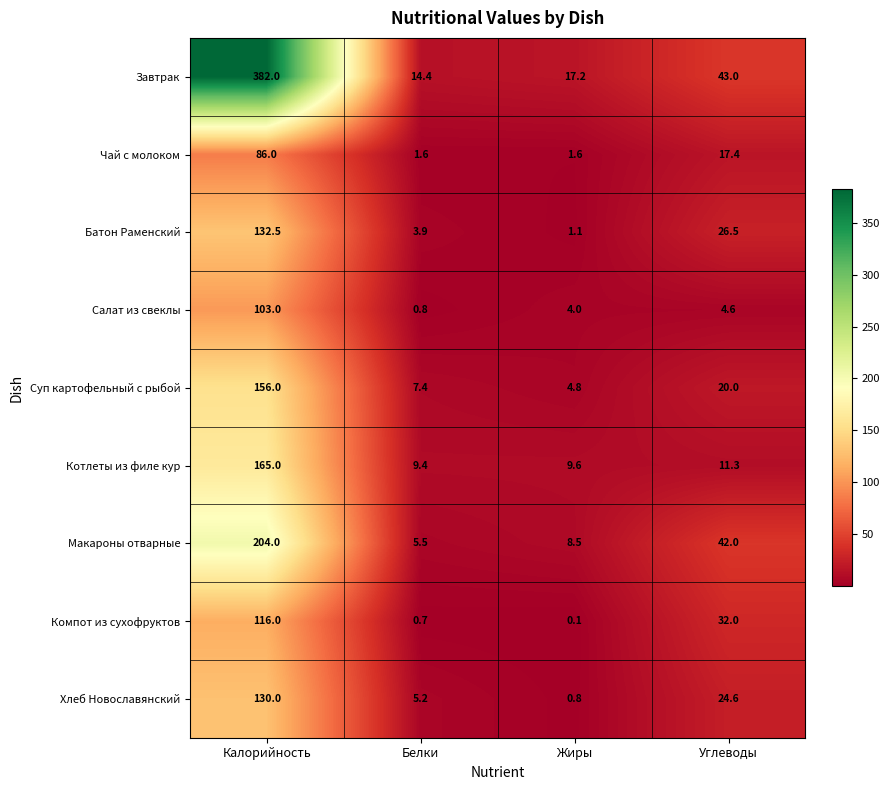

At which category does the chart reach its minimum across all series?

Жиры